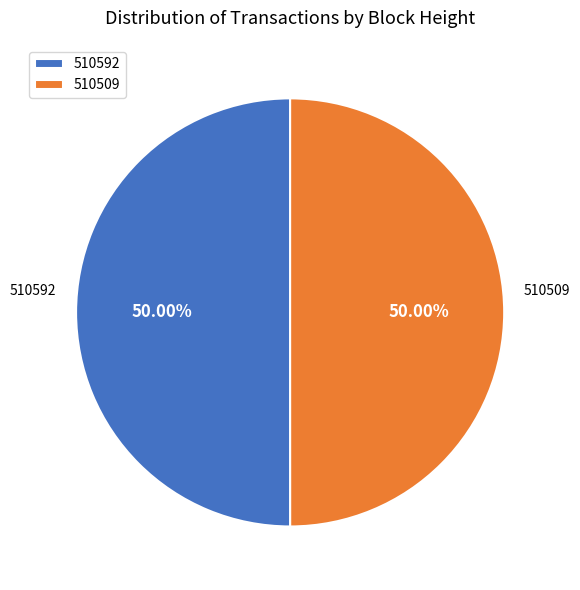

The 510592 slice represents 50% of the pie. True or false?

True